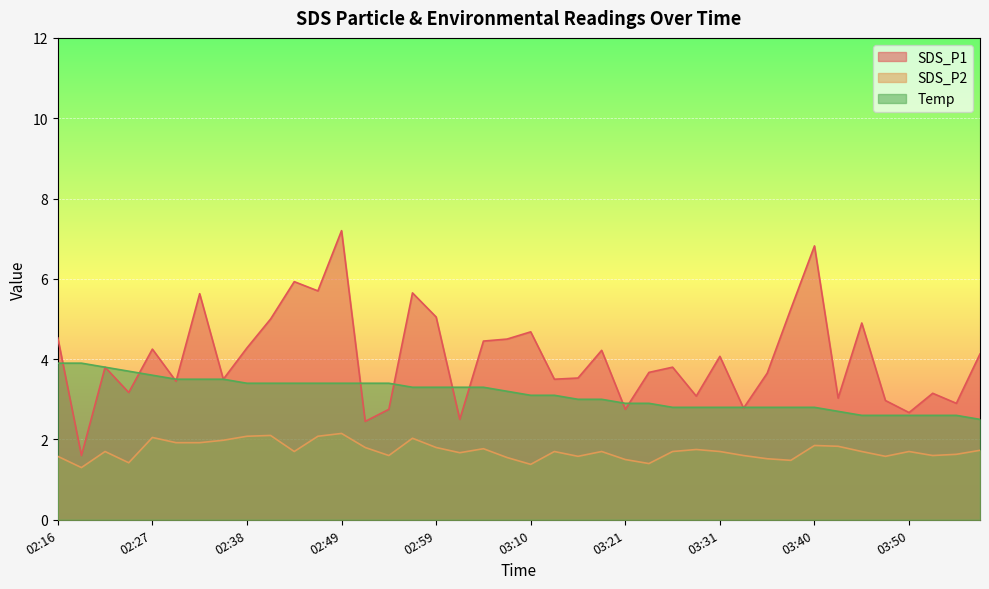

What is the label of the 34th point from the right?

02:32